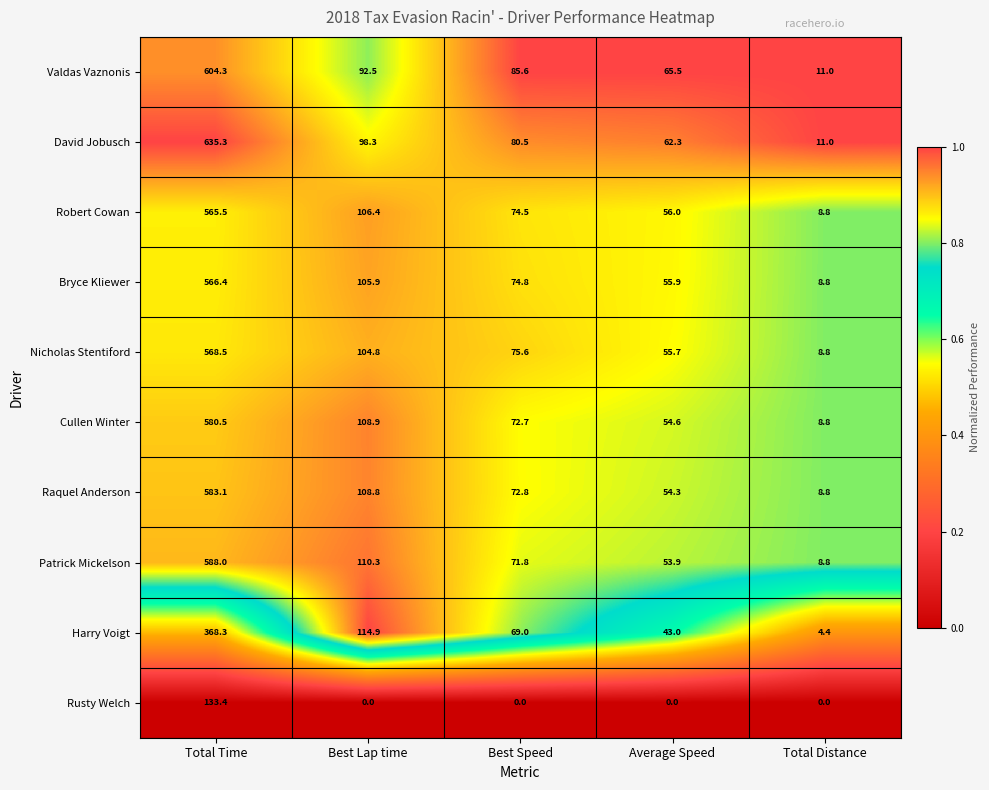

What is the spread (max minus min) of values at Average Speed?

65.5